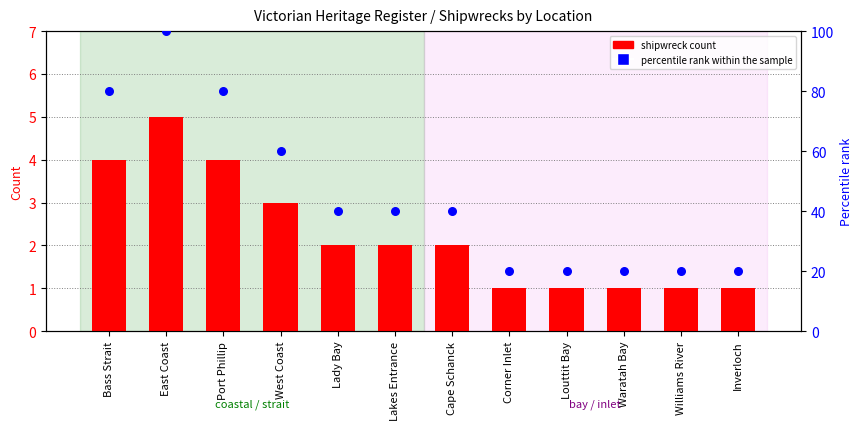

At how many categories does at least one series exceed 57?

4